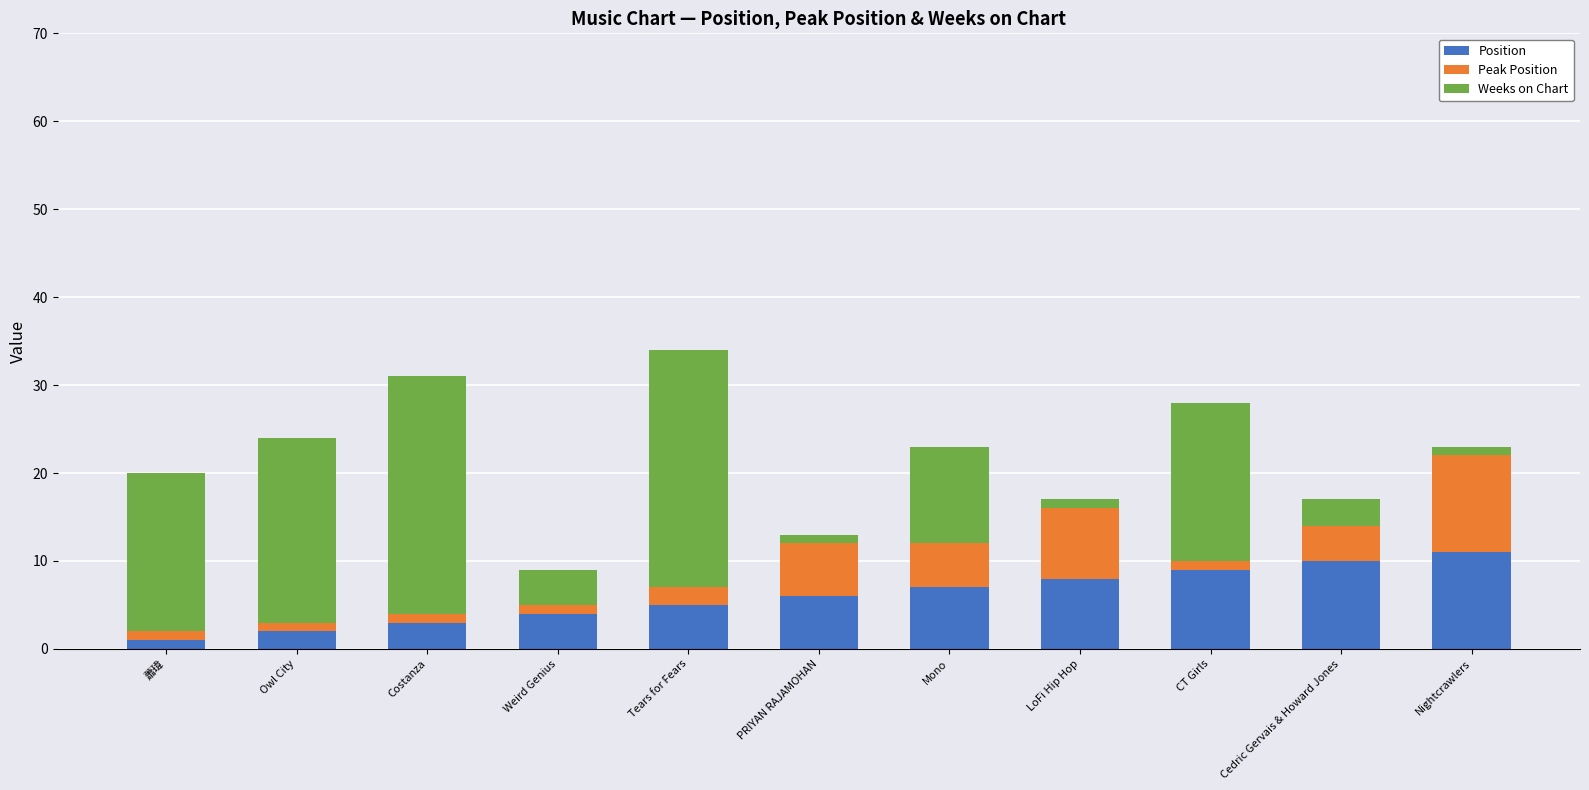

What is the average value of the Position series?

6